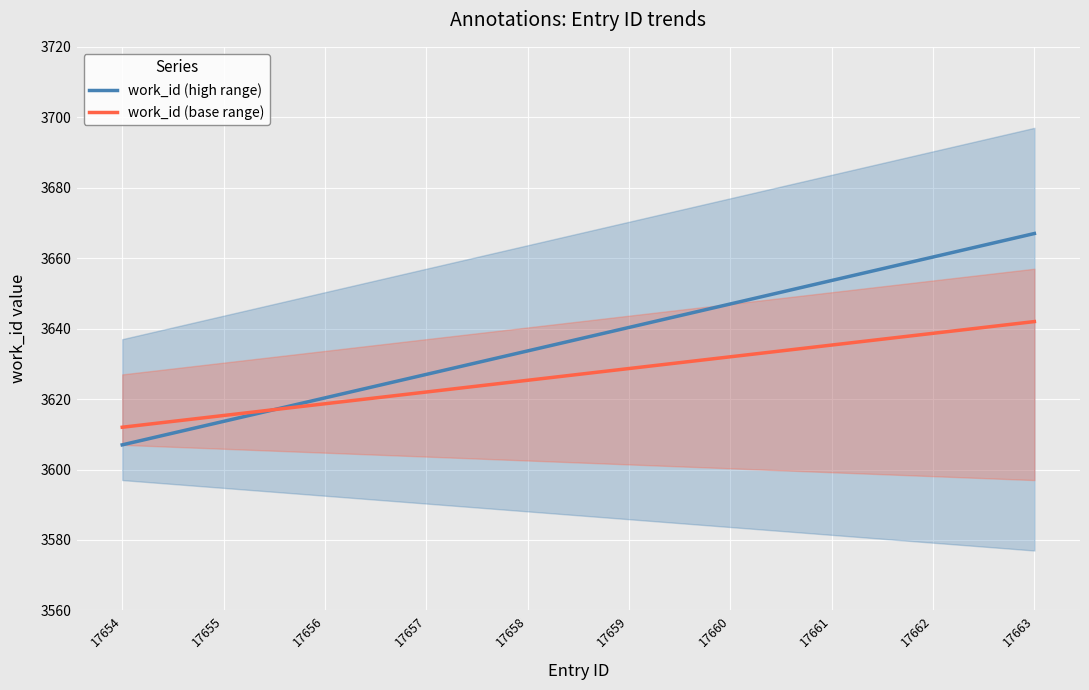

Which category has the lowest value in the work_id (high range) series?

17654